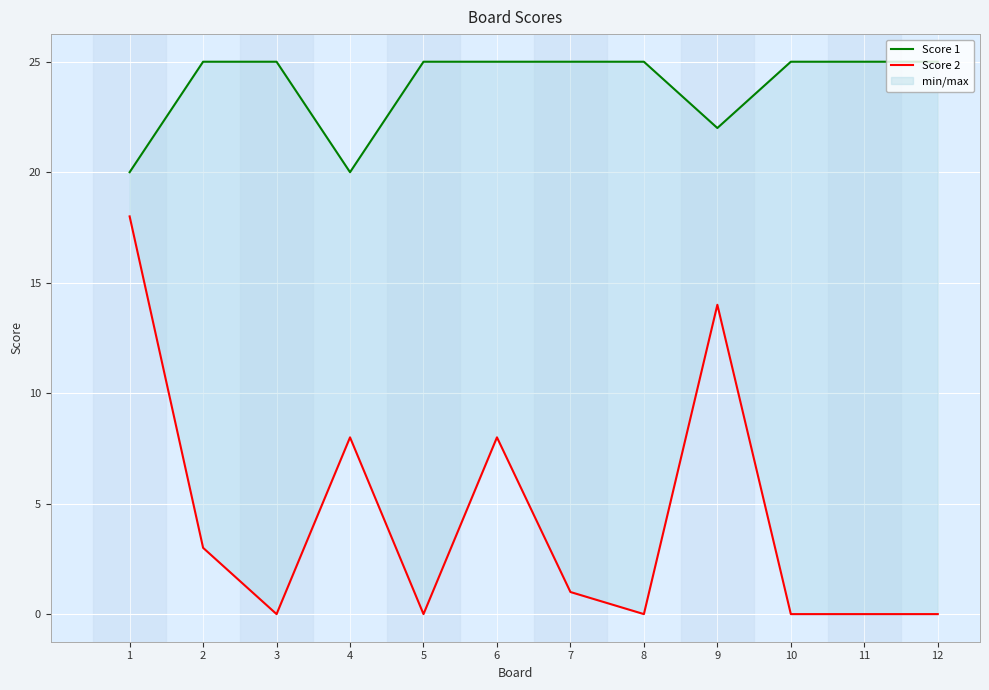

Which series has the largest total across all categories?

Score 1